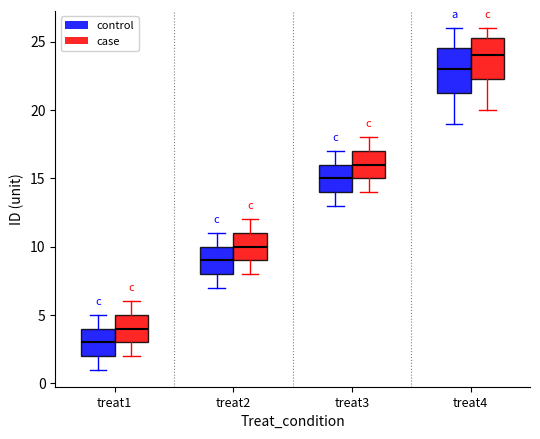

Which box has the highest median line?

treat4 (case)